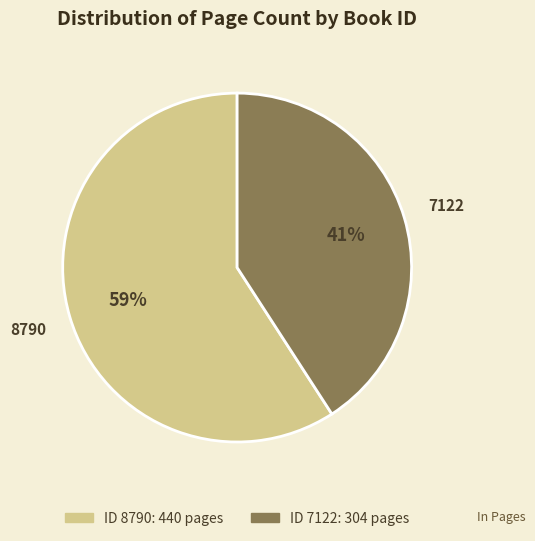

Does any single category account for the majority?

Yes